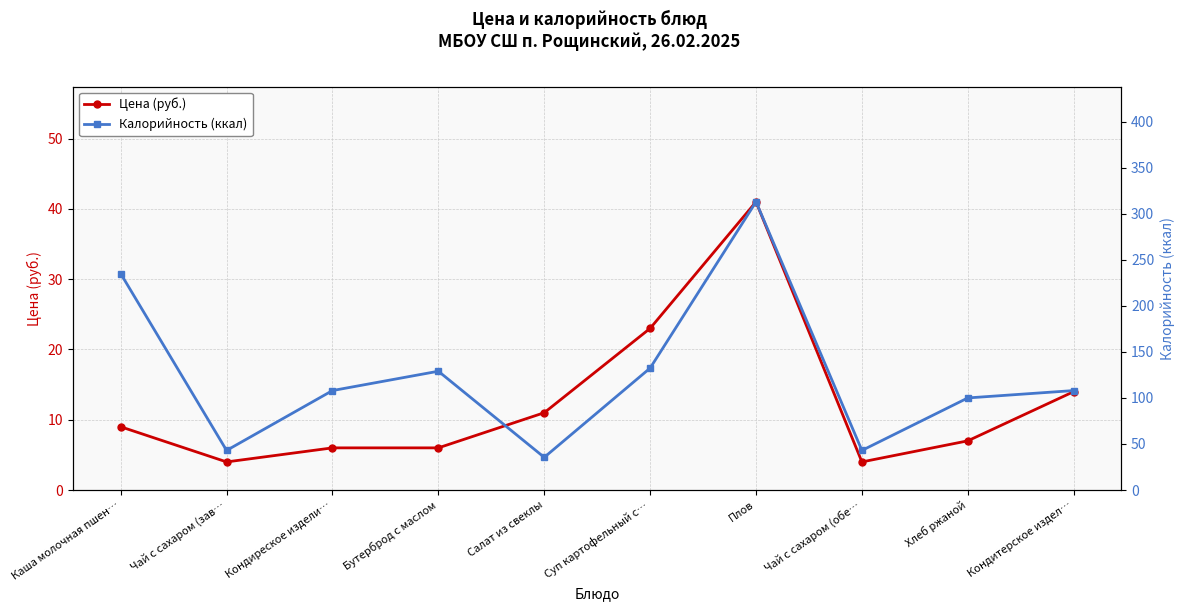

Which series has the widest spread of values?

Калорийность (ккал)